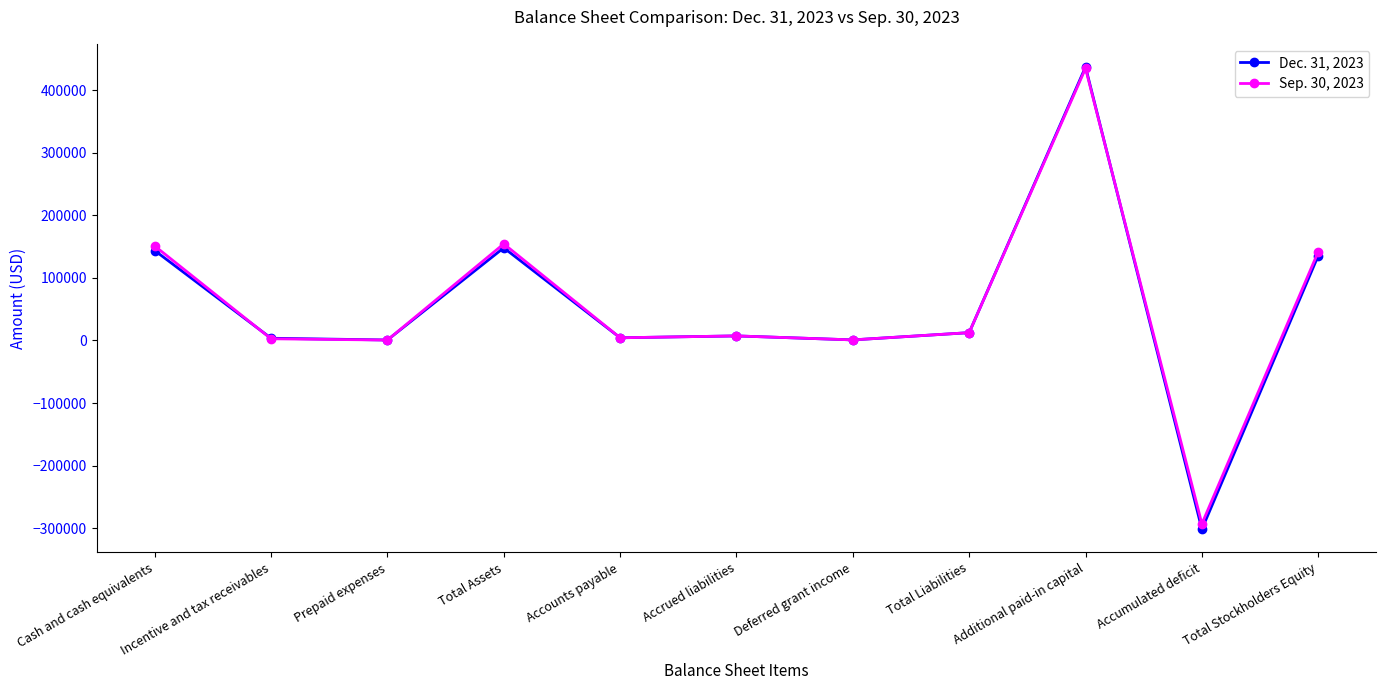

How many categories are shown in the chart?

11